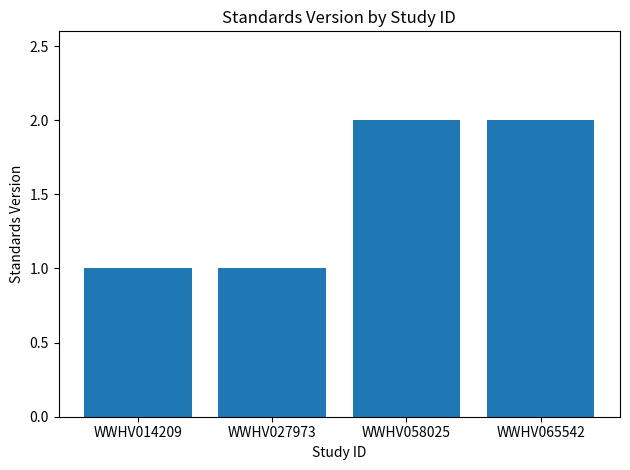

Is it true that the value at WWHV065542 is 2?

True